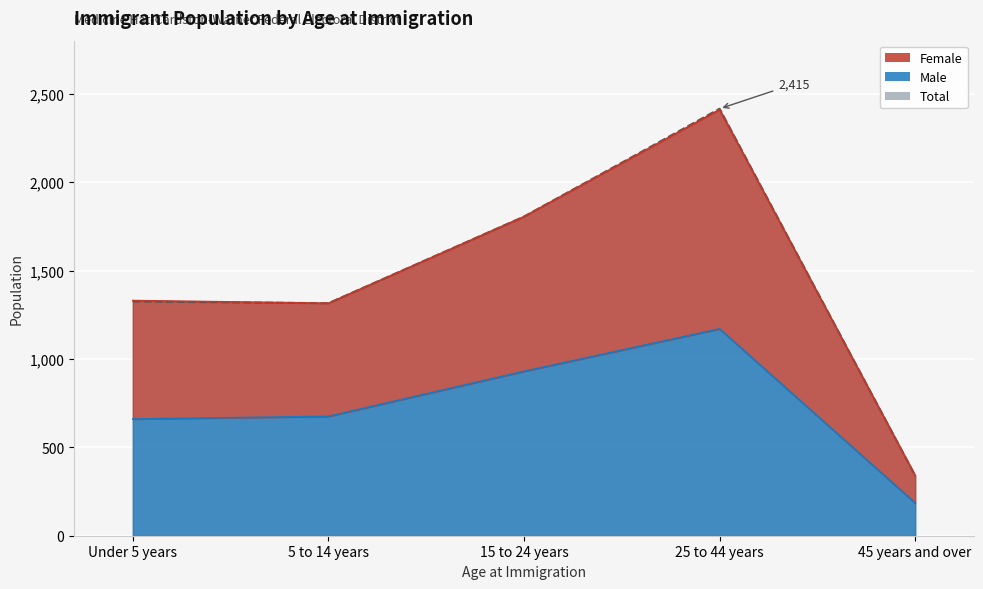

What is the total value across all series at 45 years and over?

865